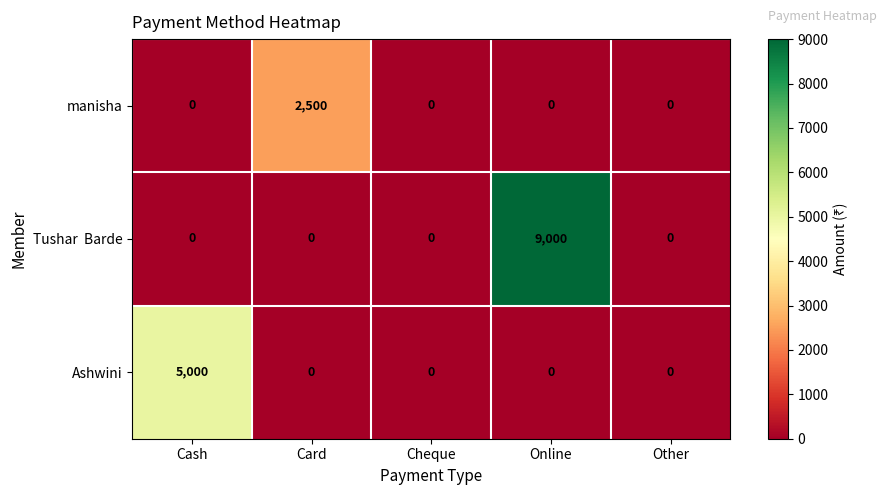

The manisha series shows 0 at Online. True or false?

True